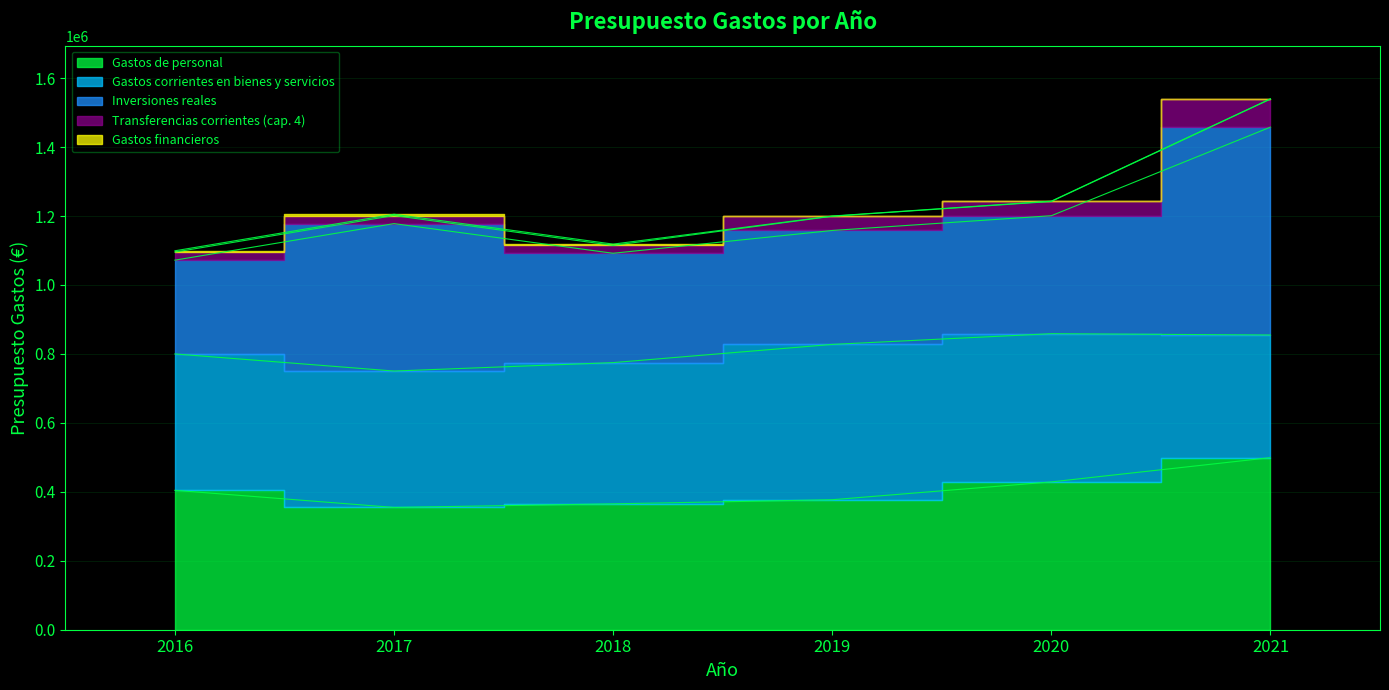

Rank the series at 2020 from highest to lowest value.

Gastos corrientes en bienes y servicios, Gastos de personal, Inversiones reales, Transferencias corrientes (cap. 4), Gastos financieros